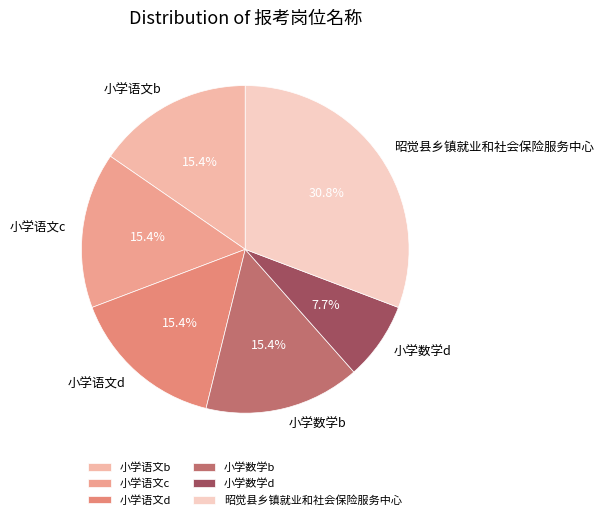

What is the ratio of the value at 小学语文c to the value at 小学语文b?

1.0